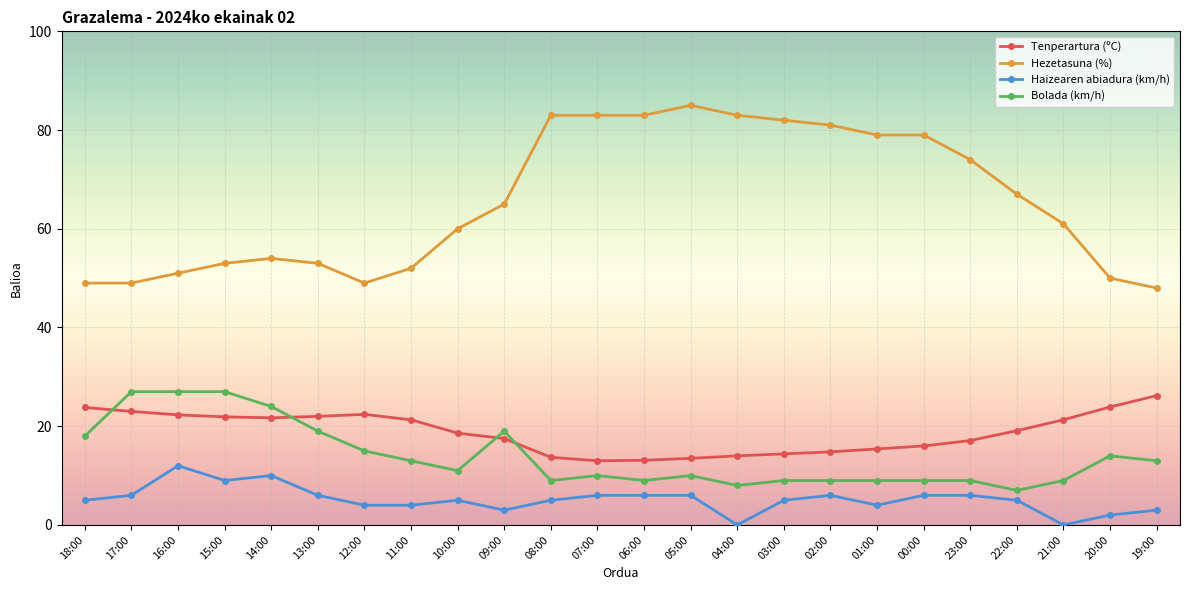

What is the sum of the Haizearen abiadura (km/h) values at 07:00 and 08:00?

11.0